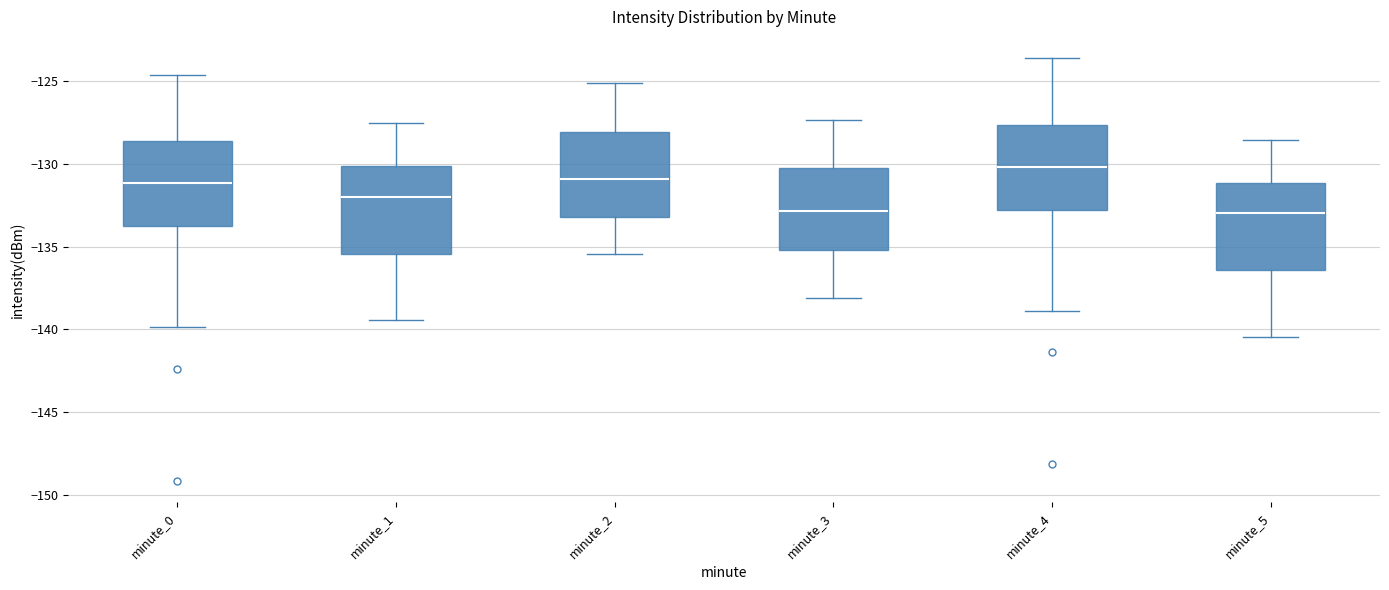

Reading left to right, transcribe this box plot: for each box, give where its median line is, the range the box spans, and where its two whiskers end, as read against the y-axis. The values are not printed on the chart, so give them approximately, as read against the axis.

minute_0: median -131.0, box -134.0 to -128.5, whiskers -140.0 to -124.5
minute_1: median -132.0, box -135.5 to -130.0, whiskers -139.5 to -127.5
minute_2: median -131.0, box -133.0 to -128.0, whiskers -135.5 to -125.0
minute_3: median -133.0, box -135.0 to -130.5, whiskers -138.0 to -127.5
minute_4: median -130.0, box -133.0 to -127.5, whiskers -139.0 to -123.5
minute_5: median -133.0, box -136.5 to -131.0, whiskers -140.5 to -128.5